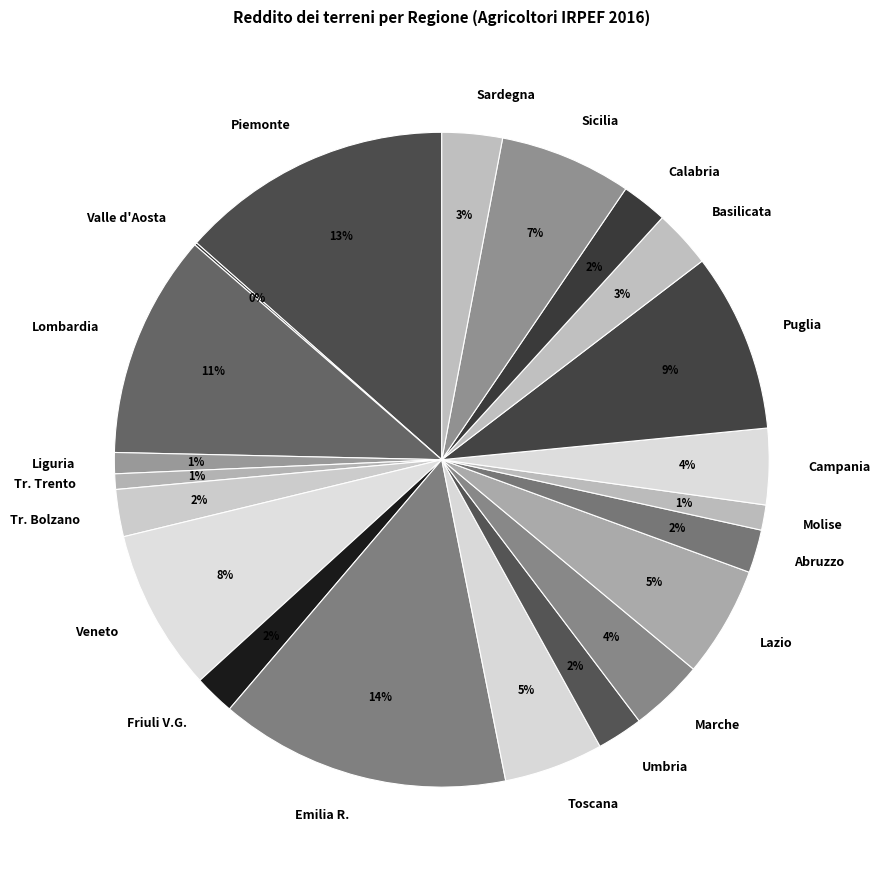

Which slice is the largest?

Emilia R.